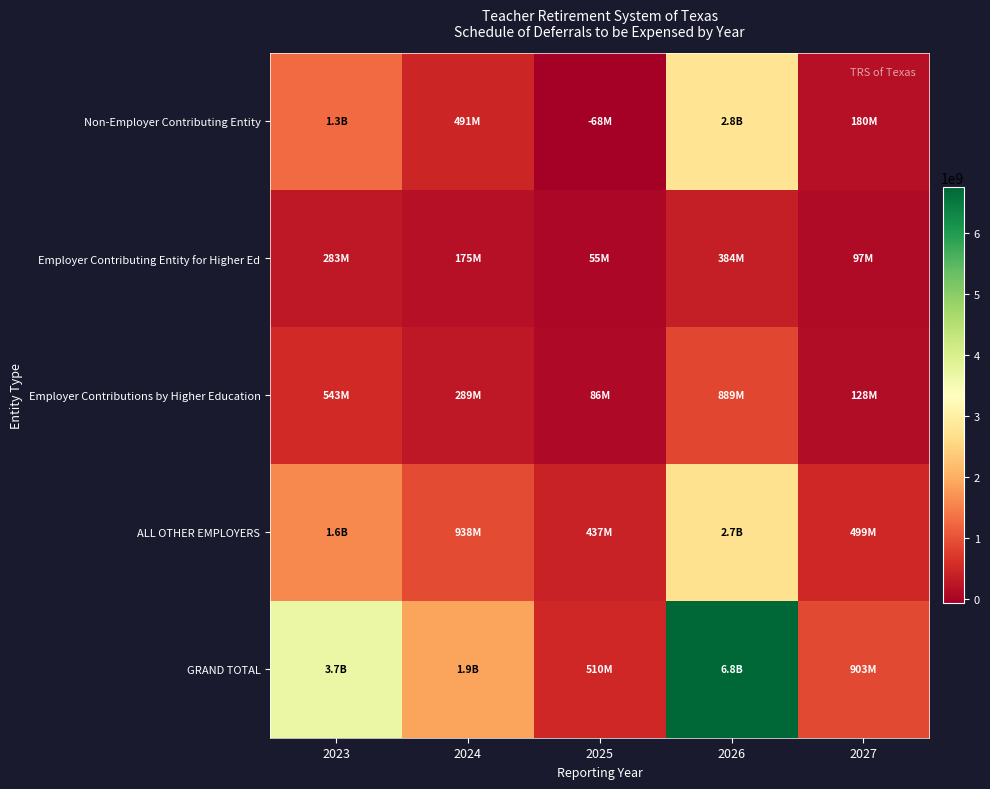

What is the difference between the highest and lowest values at 2027?

806583351.0